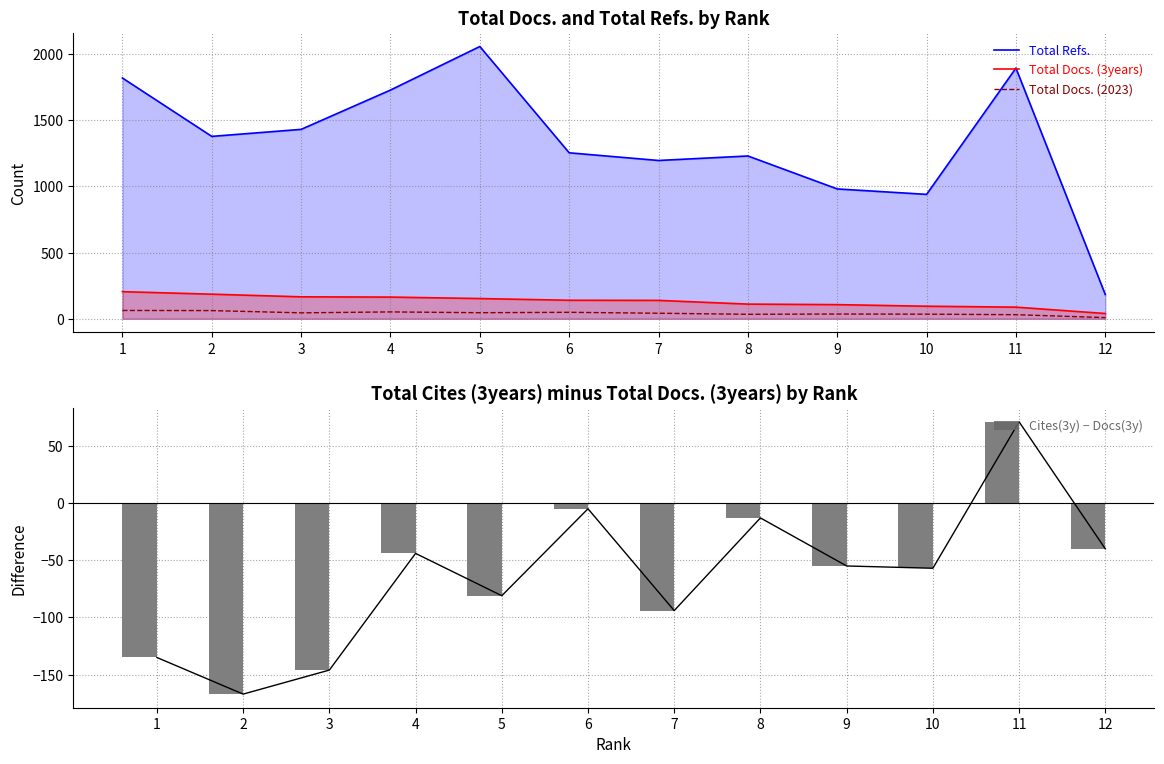

What is the difference between the highest and lowest values at 4?

1772